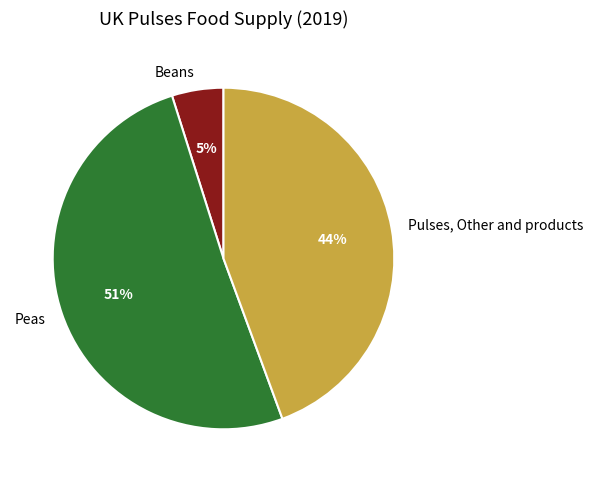

True or false: Peas accounts for 42% of the total.

False